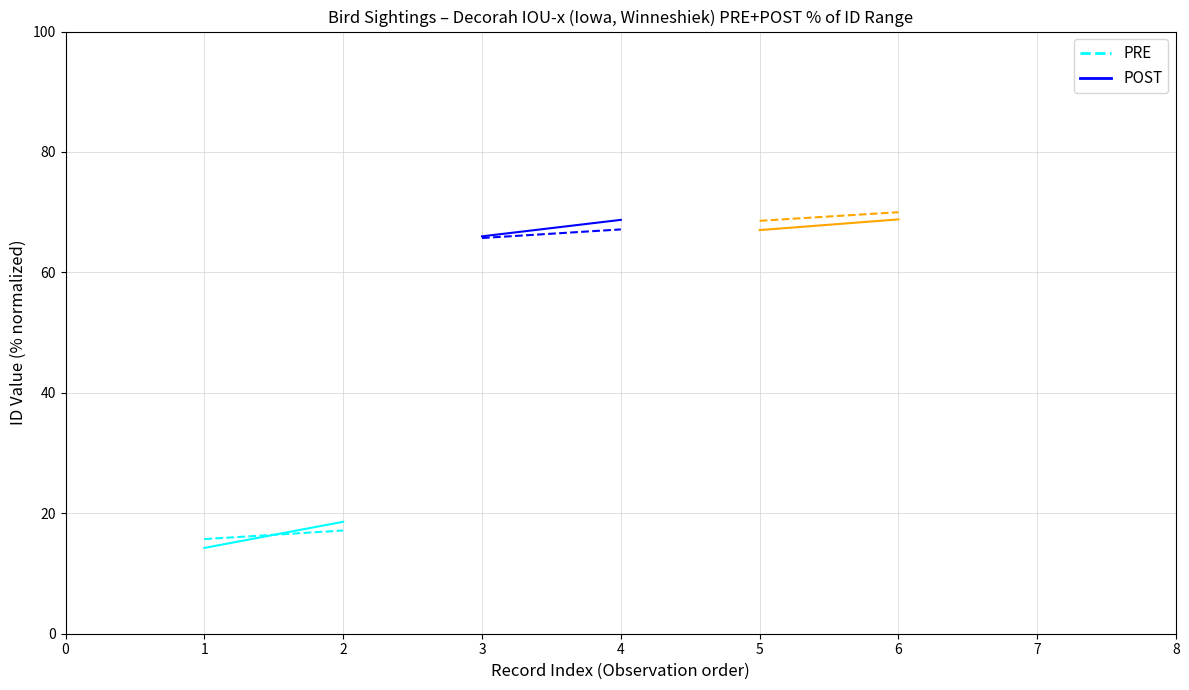

Does the chart display data point markers on the line(s)?

No